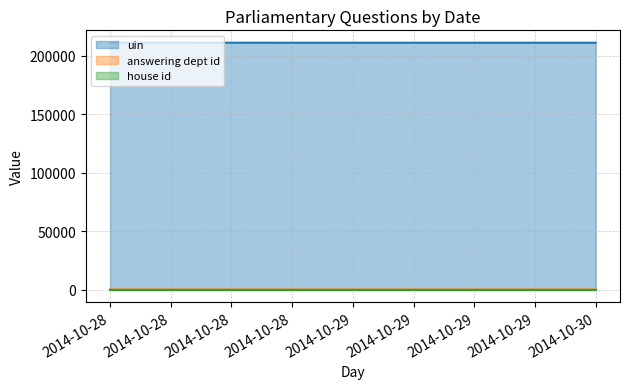

What value does the uin series have at 2014-10-28, to the nearest 10?

211340